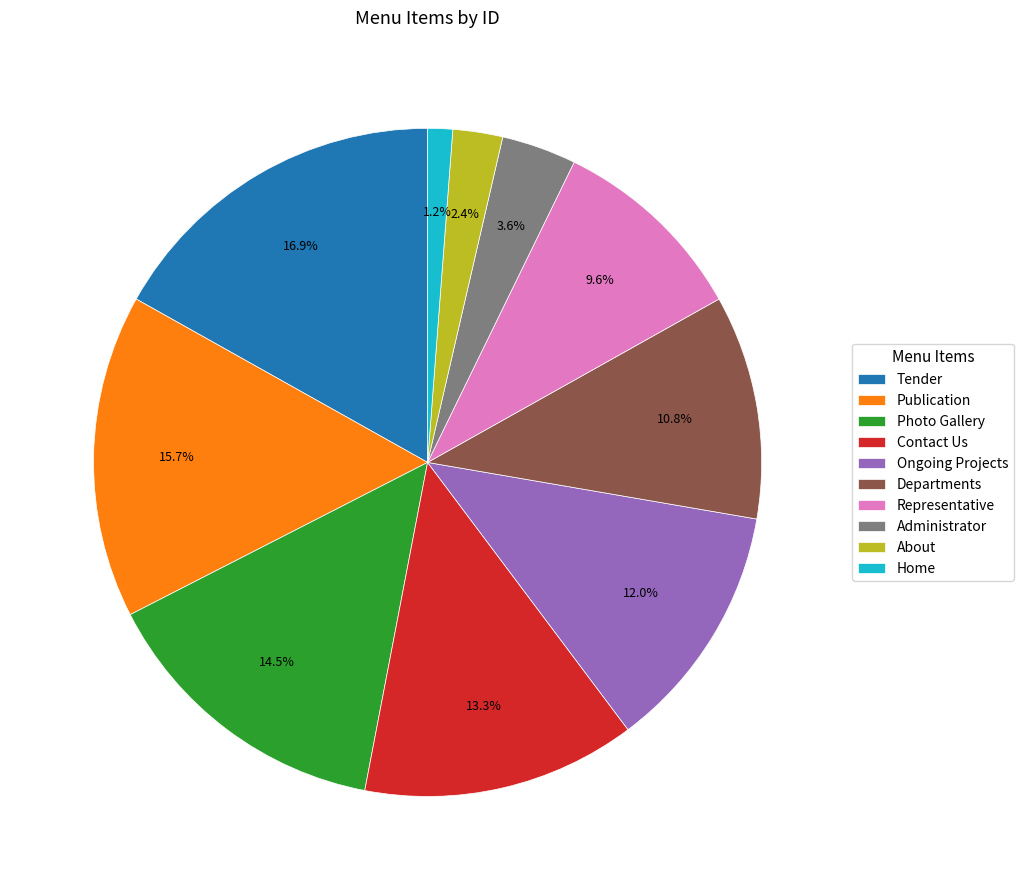

Is there any slice that represents more than half of the pie?

No